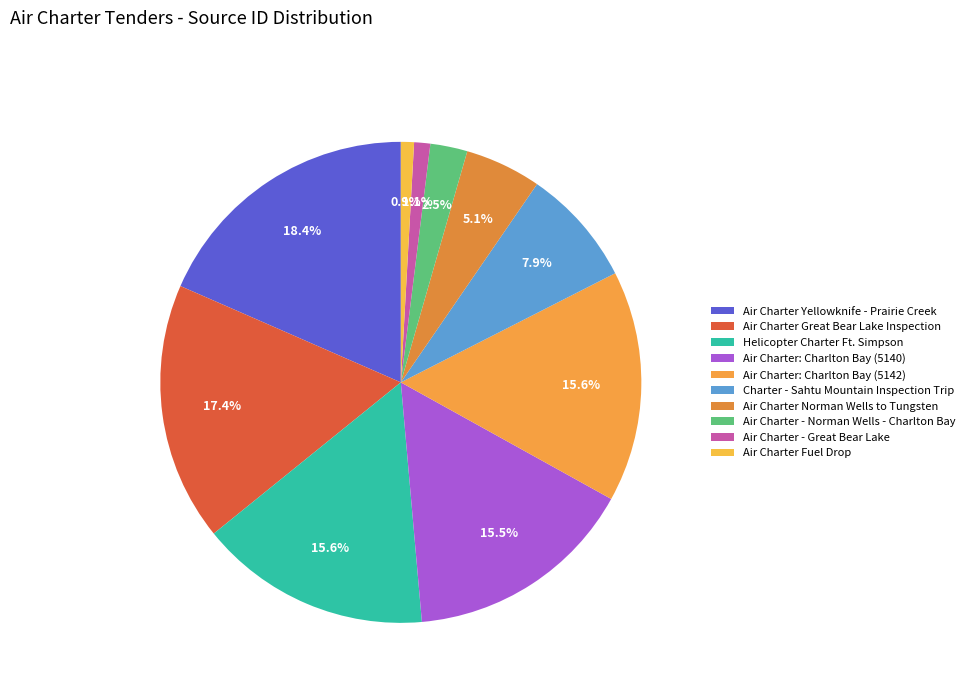

Count the number of slices in the pie.

10